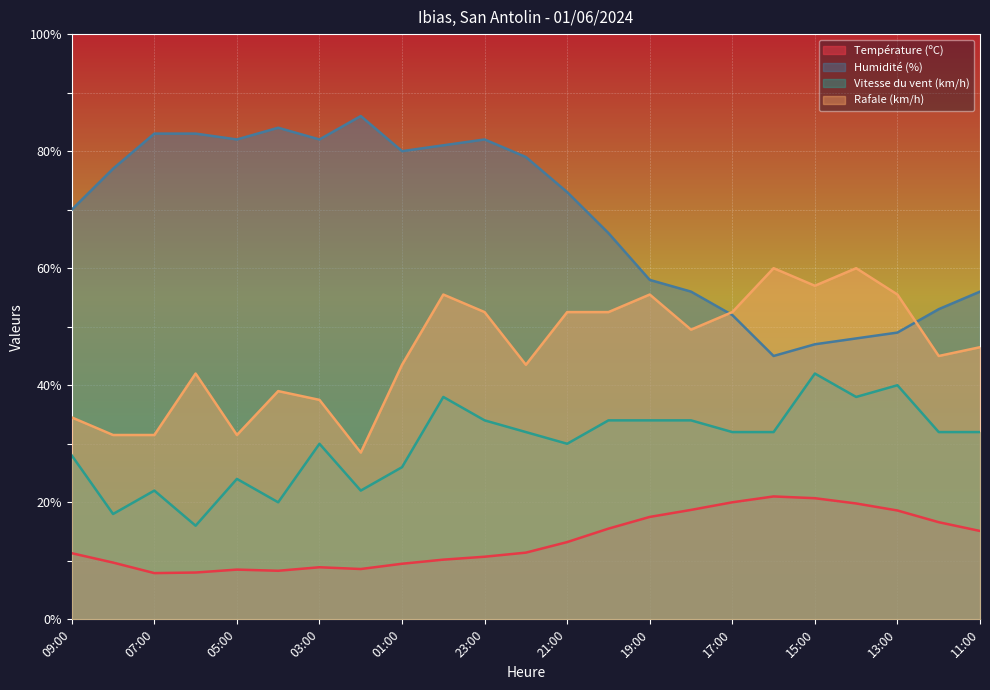

Which category has the lowest value in the Température (ºC) series?

07:00